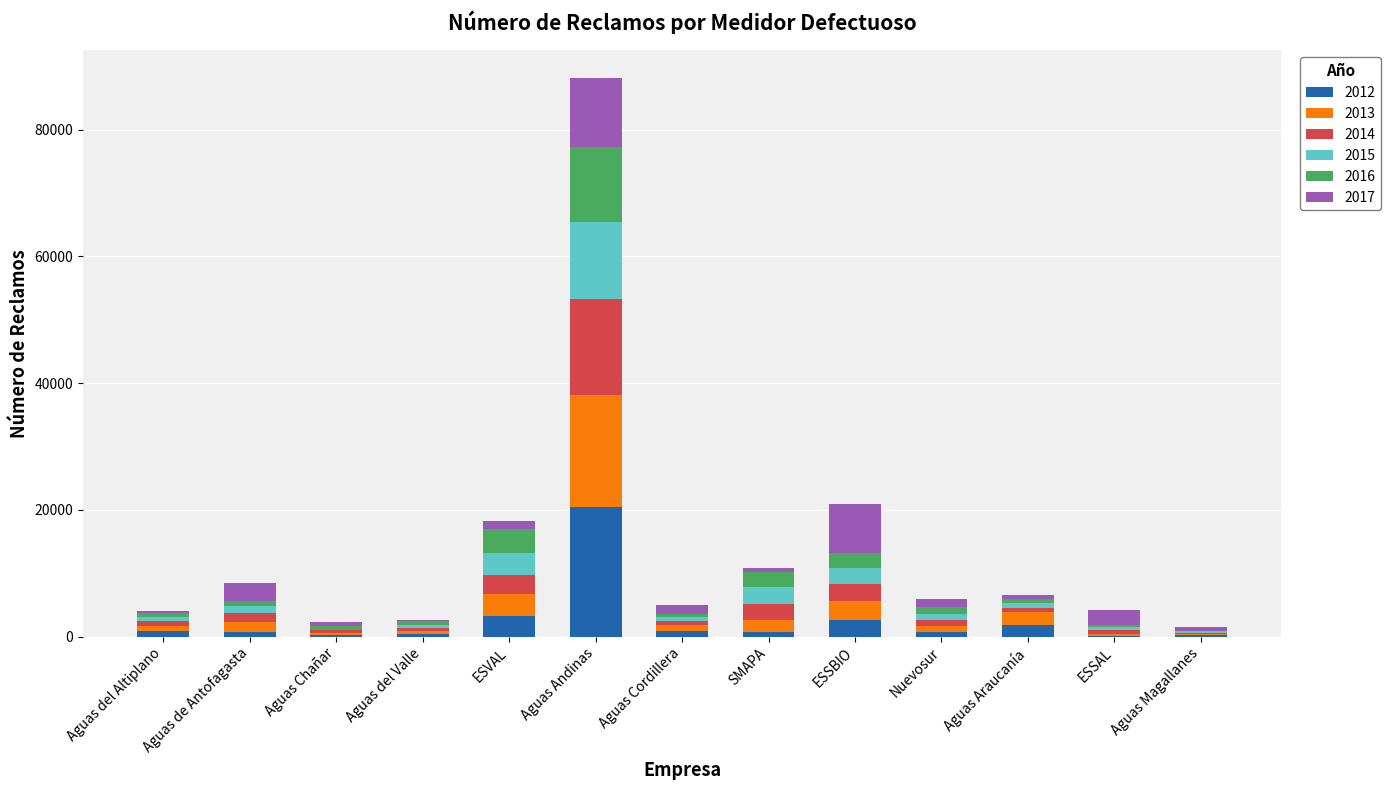

What is the total value across all series at Aguas Araucanía?

6501